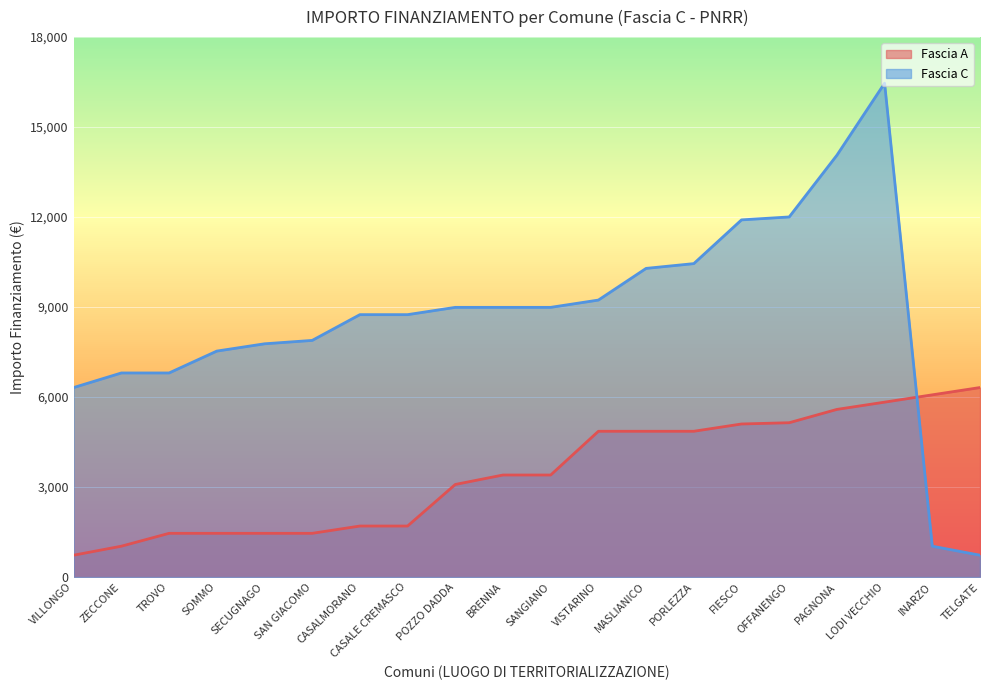

Reading left to right, list all the values displayed in this chart.

Fascia A: 729	1029	1458	1458	1458	1458	1701	1701	3087	3402	3402	4860	4860	4860	5103	5145	5589	5831	6075	6318
Fascia C: 6318	6804	6804	7533	7776	7889	8748	8748	8991	8991	8991	9234	10290	10449	11907	12005	14063	16464	1029	729